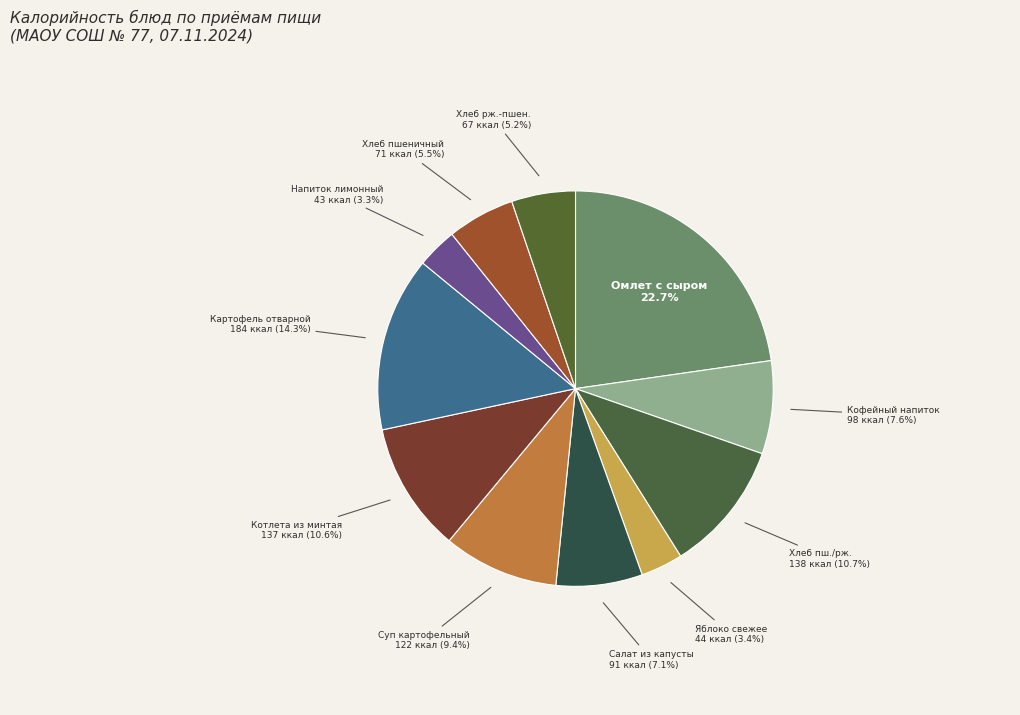

What is the largest slice in the pie chart?

Омлет с сыром